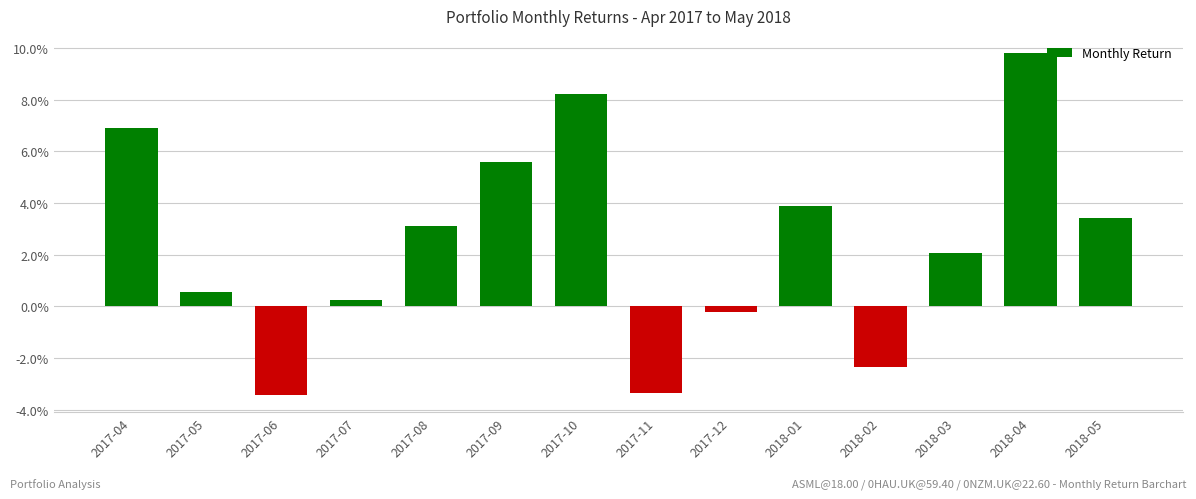

Are the bars horizontal?

No